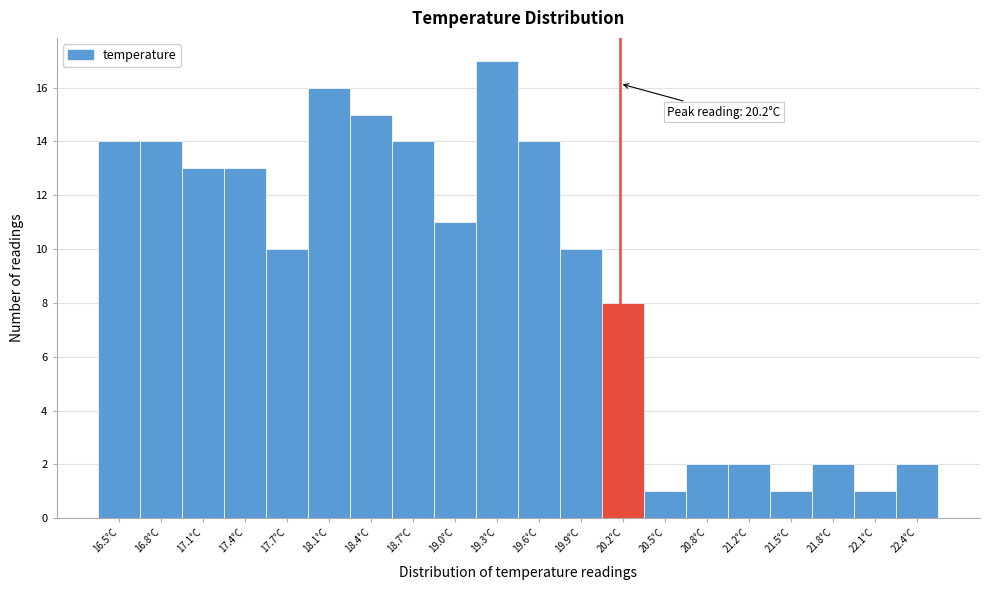

Which range on the x-axis has the tallest bar?

19.14 to 19.45